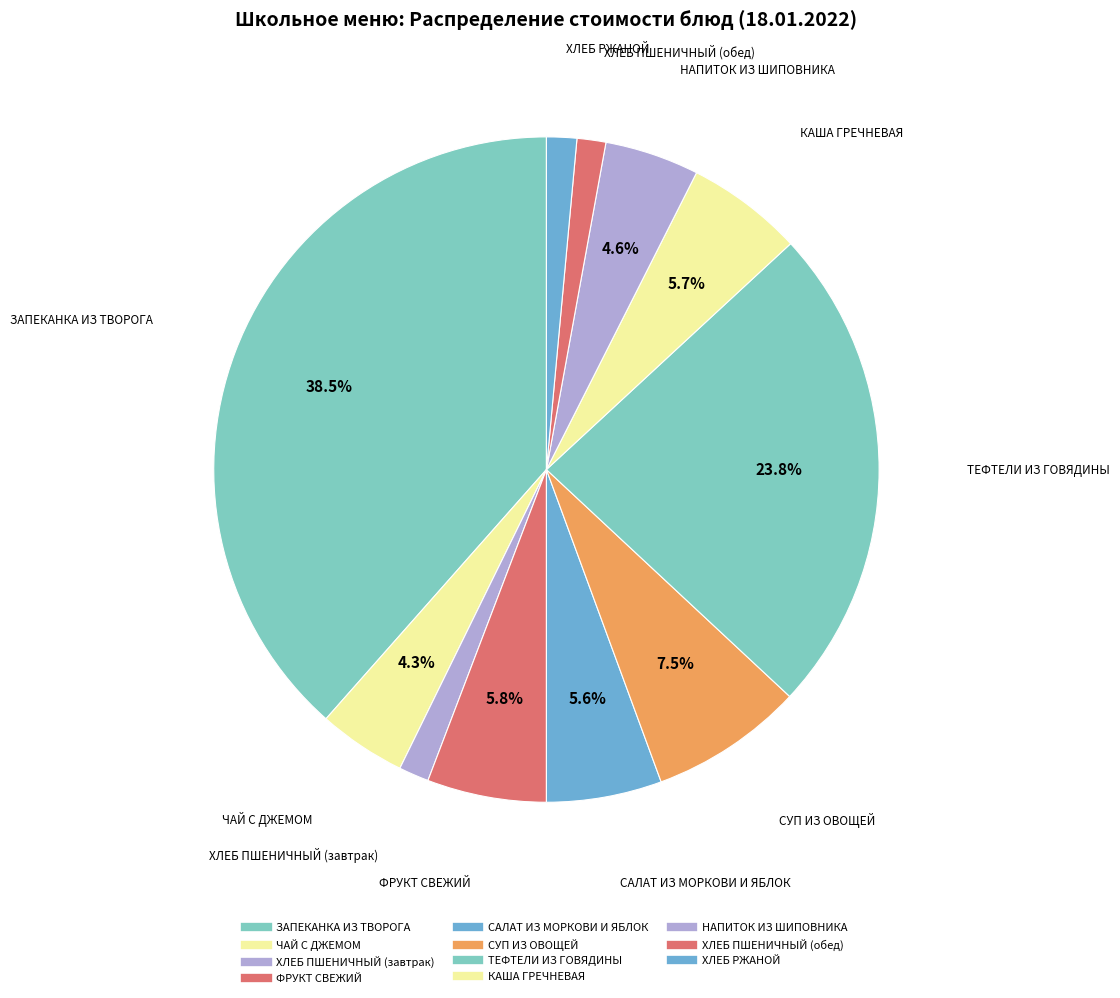

How many segments does this pie chart have?

11